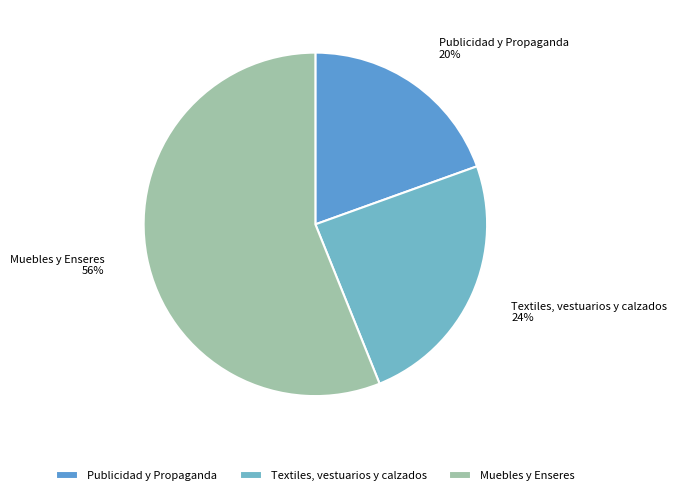

To the nearest percent, what portion does Publicidad y Propaganda represent?

20%